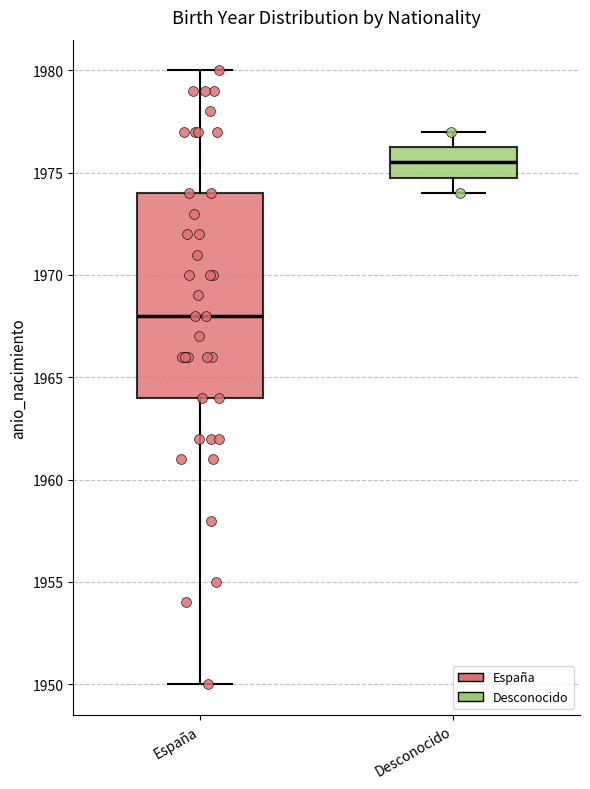

Where is the lower edge of the box for España on the y-axis? The values are not printed on the chart, so give them approximately, as read against the axis.

1964.0